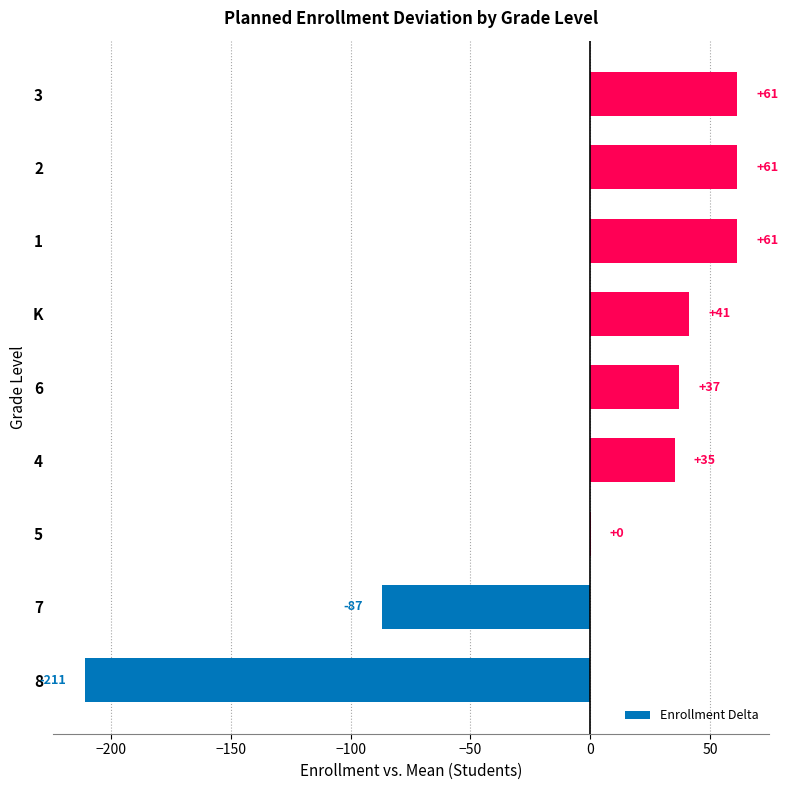

At which label is the value closest to -74?

7